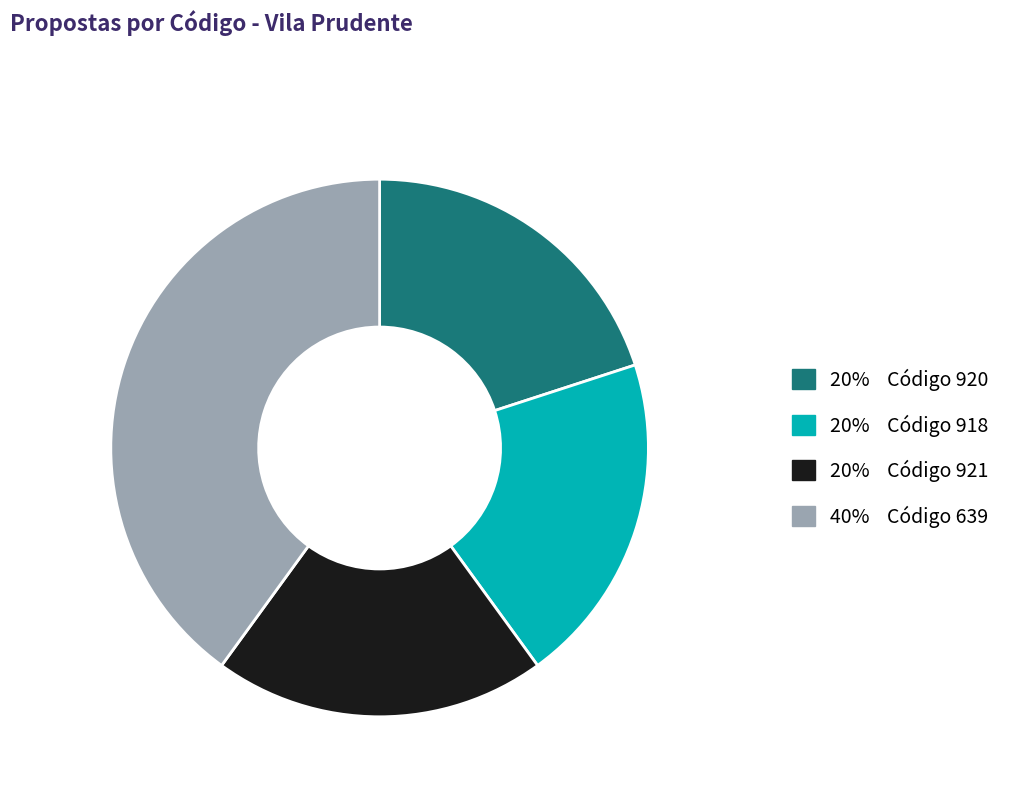

Does any single category account for the majority?

No